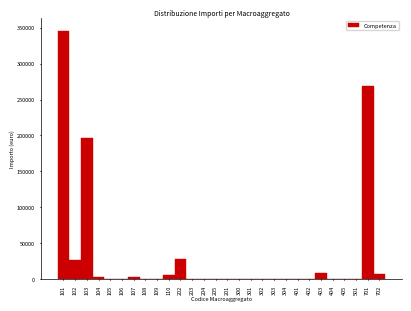

The value at 101 is 552034.2. True or false?

False